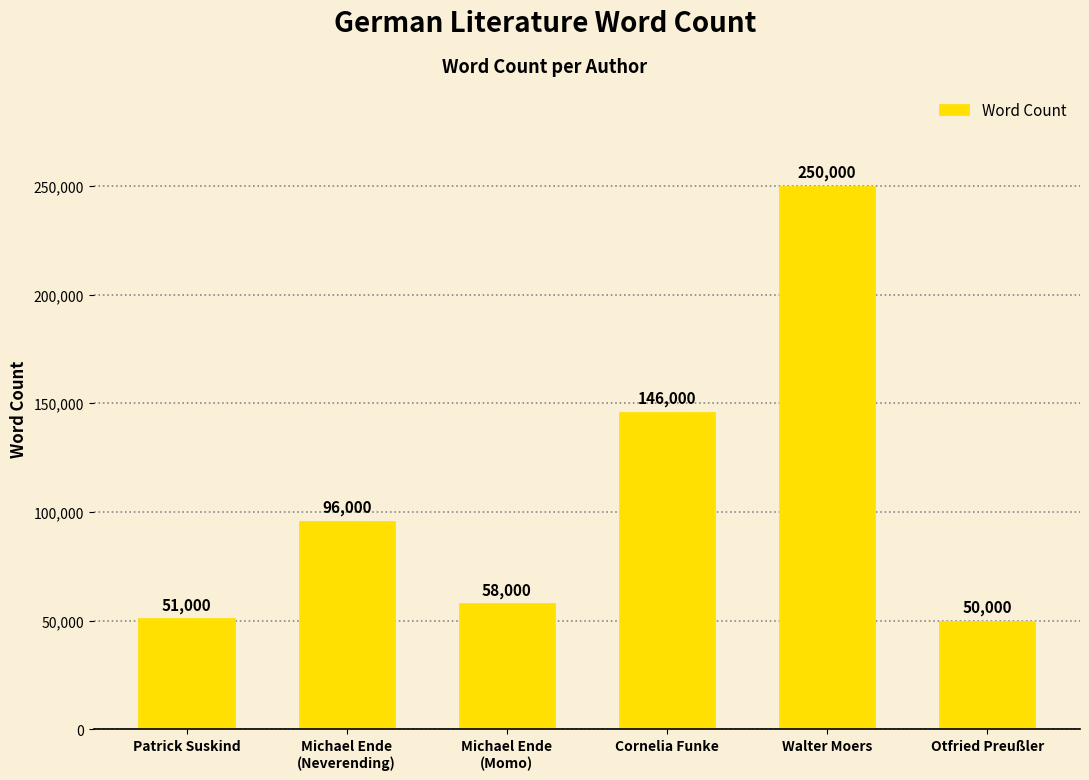

What is the sum of all values?

651000